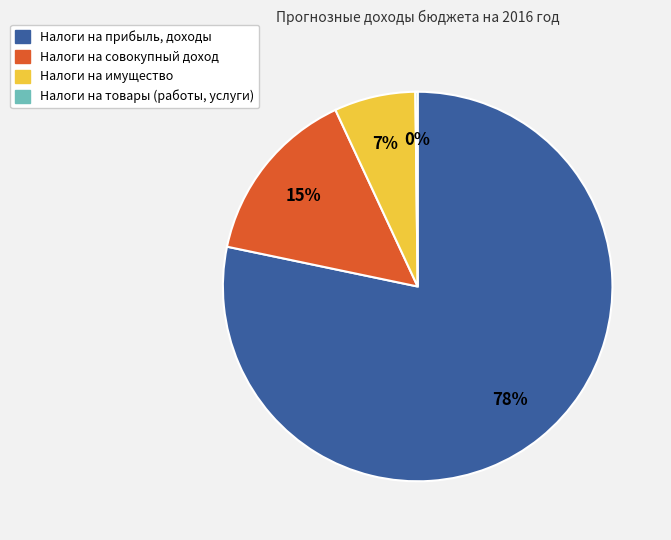

Is there any slice that represents more than half of the pie?

Yes